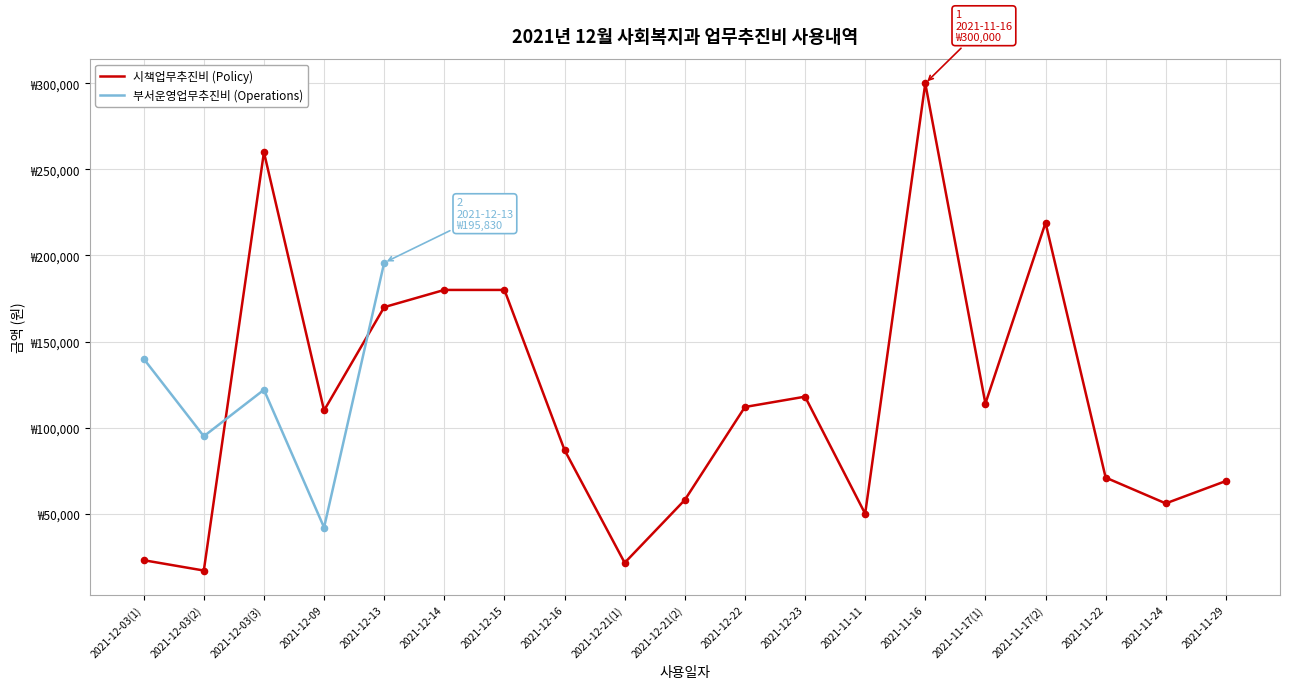

Which series contains the highest Y value?

시책업무추진비 (Policy)